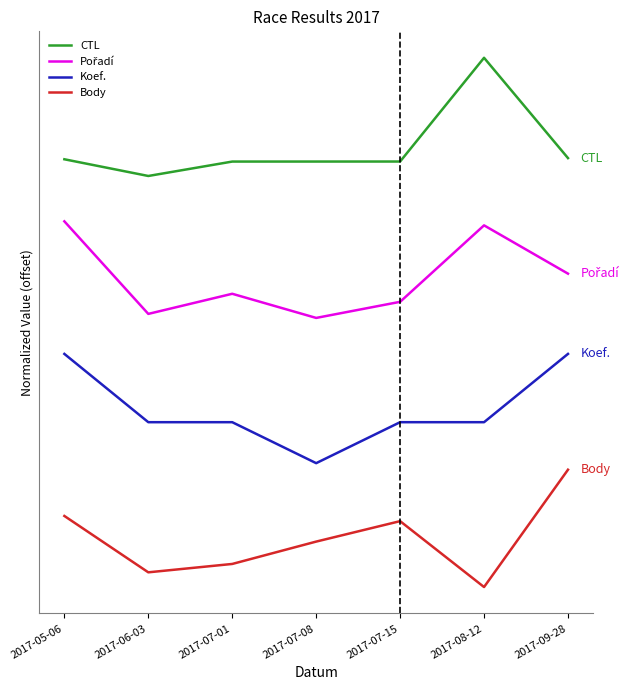

The value of Pořadí at 2017-08-12 is 3.5. True or false?

False